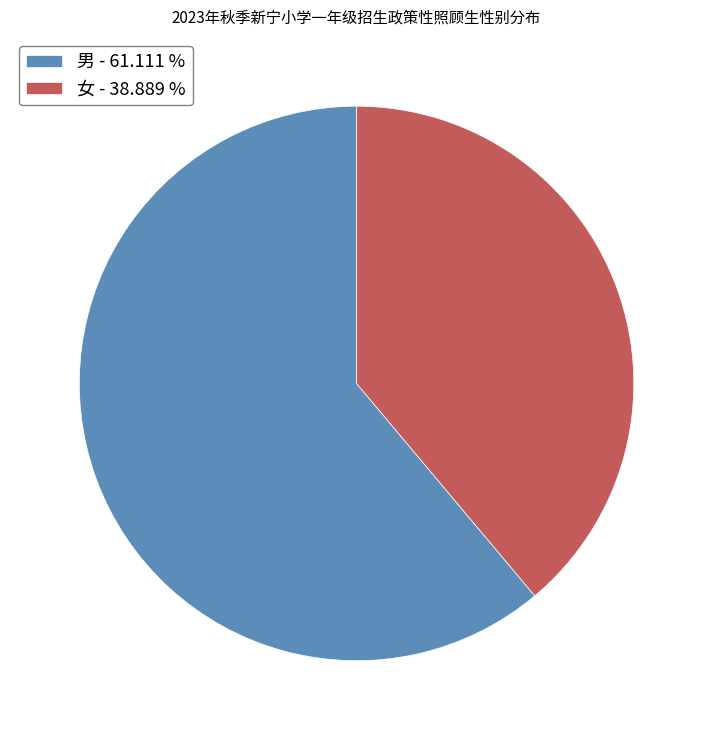

Count the number of slices in the pie.

2